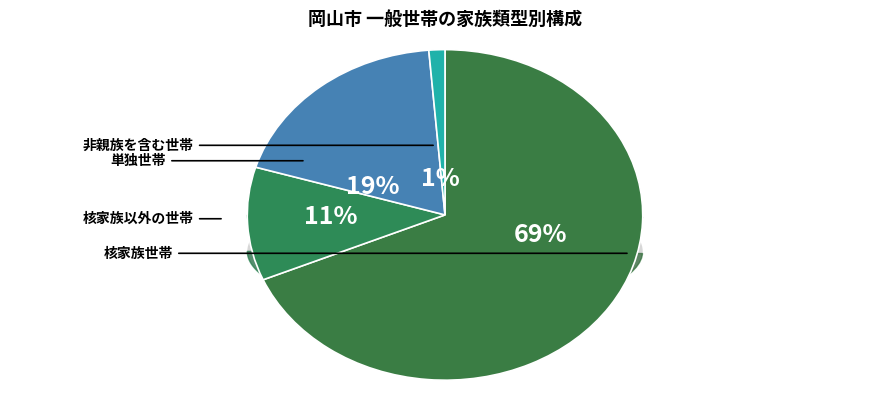

Which category has the smallest portion of the pie?

非親族を含む世帯